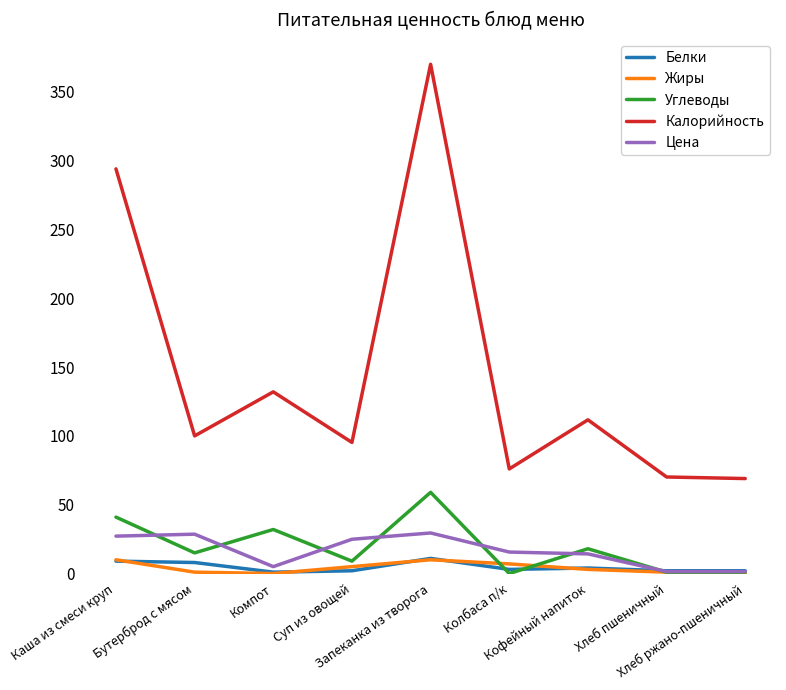

True or false: Калорийность has more than 2 points higher than both neighbors.

True